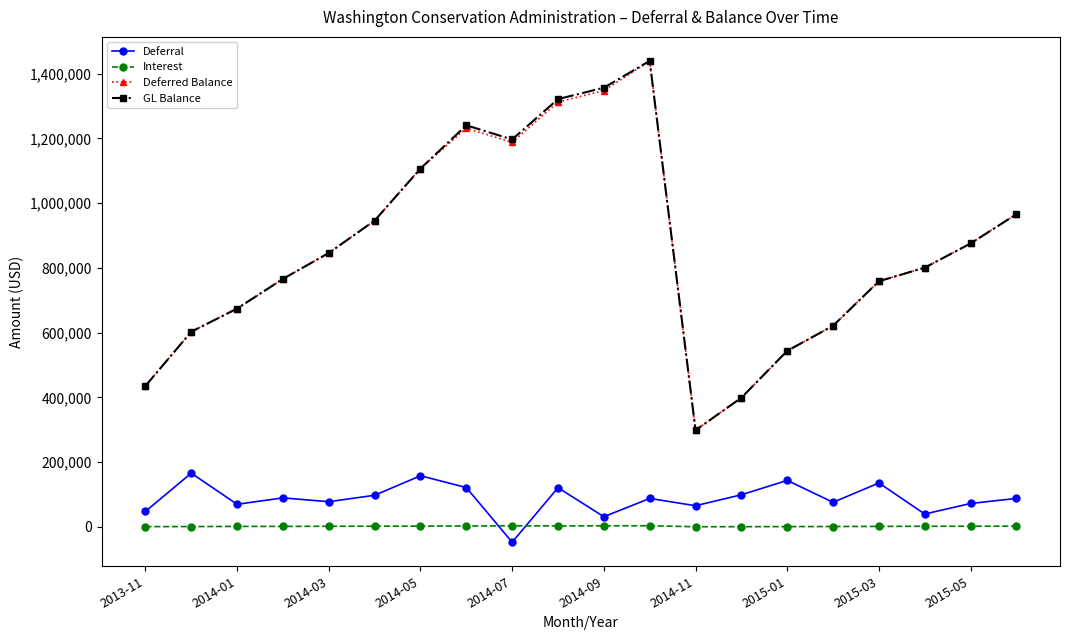

At how many categories does at least one series exceed 990581?

6